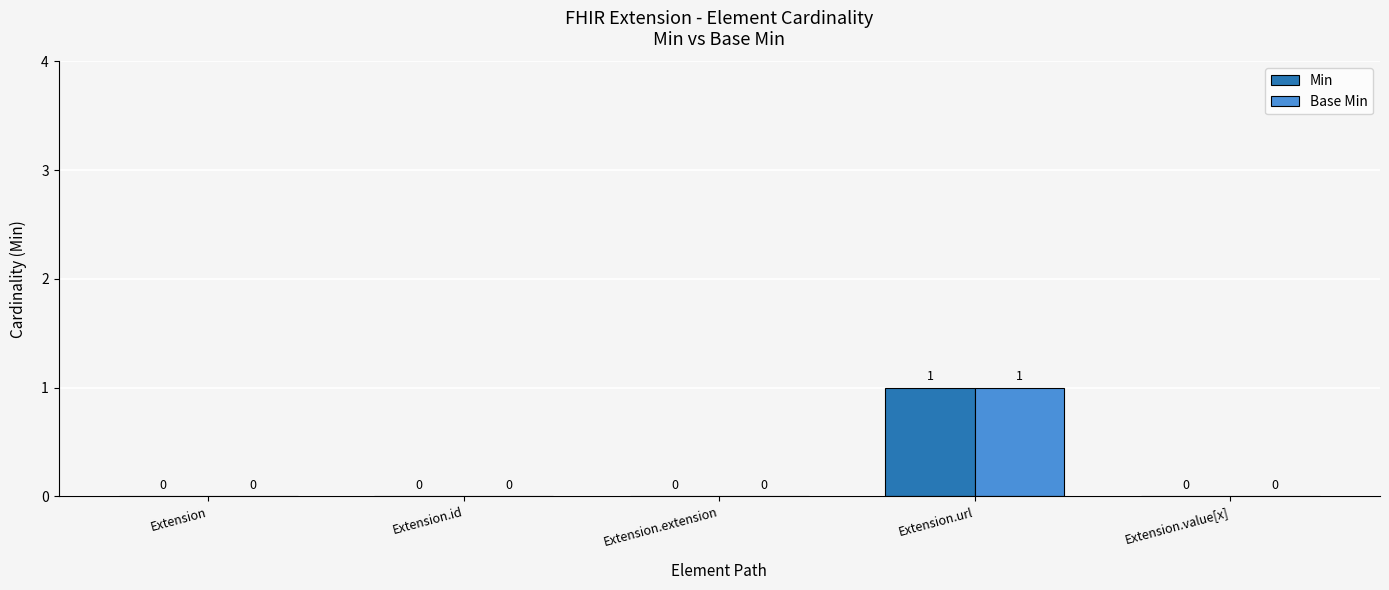

At which category is the sum across all series the highest?

Extension.url